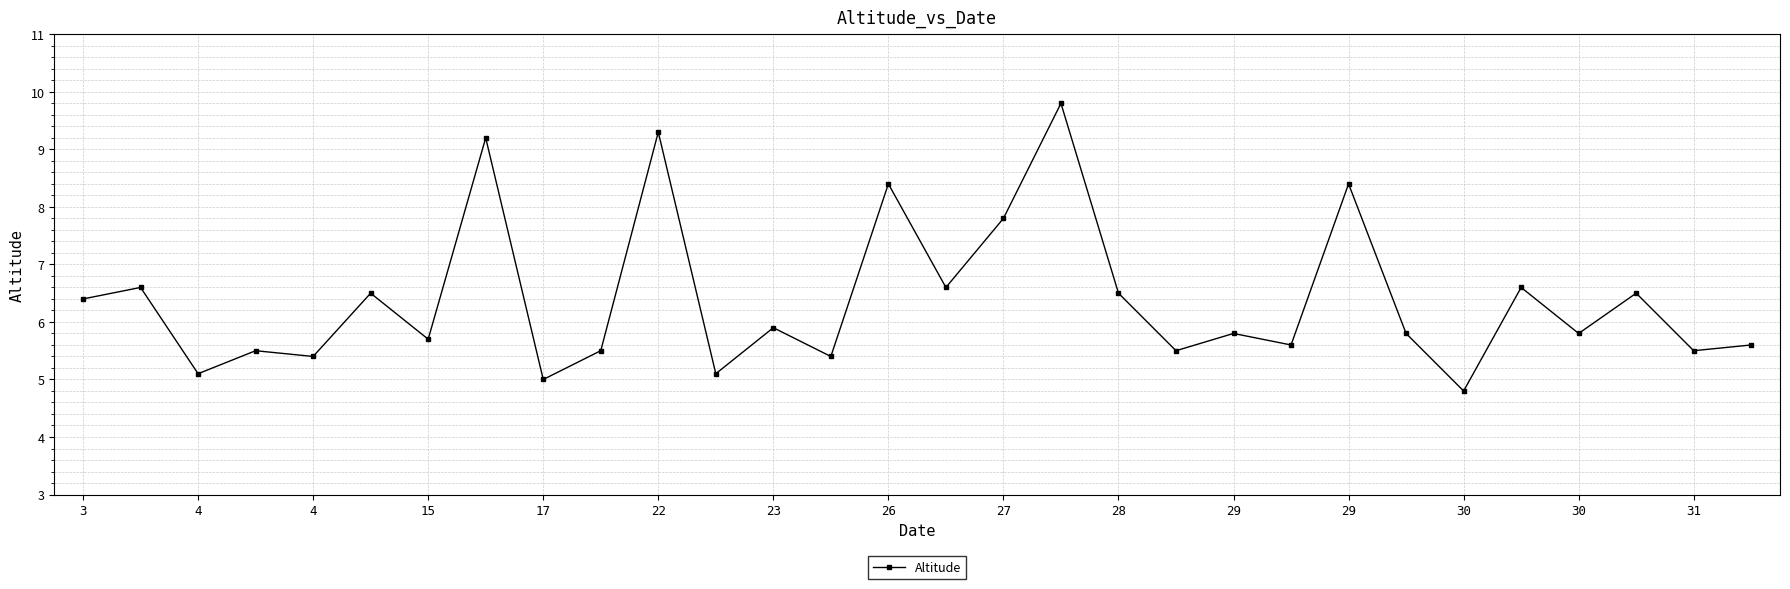

What is the value of the 19th point from the left?

6.5